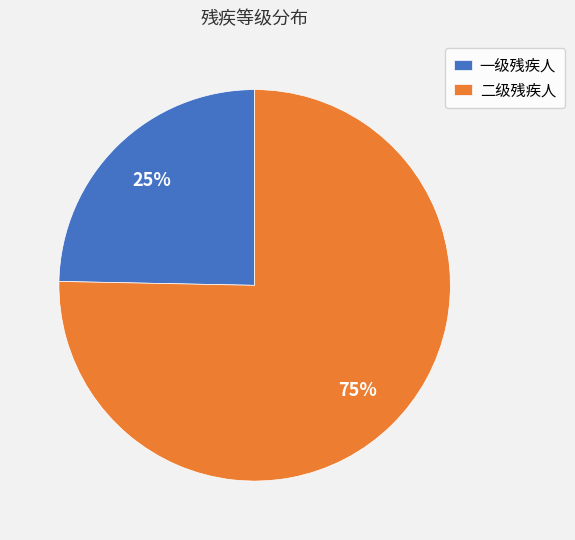

Which category has the smallest portion of the pie?

一级残疾人